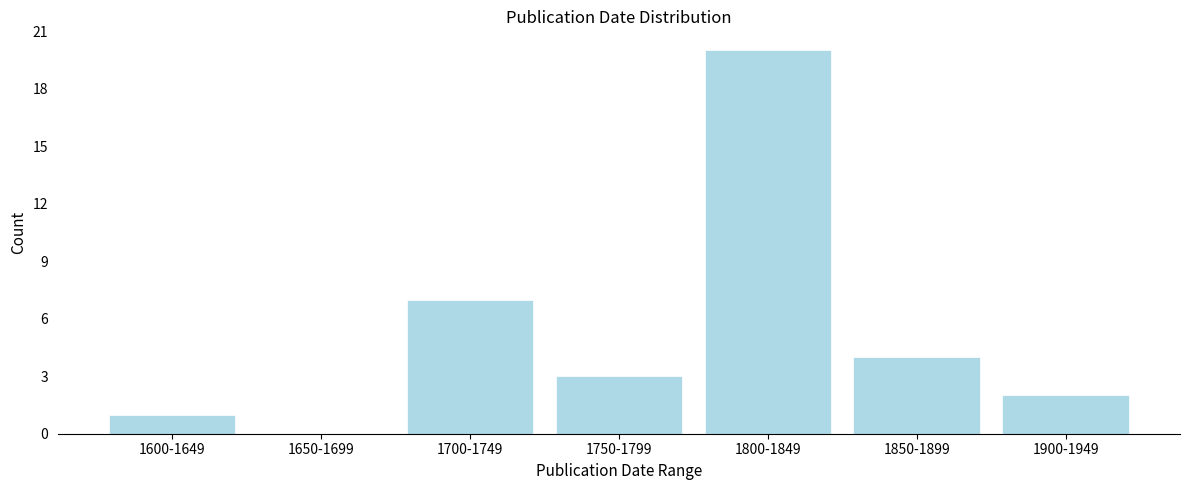

Reading right to left, what are all the values shown in this chart?

1900-1949=2	1850-1899=4	1800-1849=20	1750-1799=3	1700-1749=7	1650-1699=0	1600-1649=1